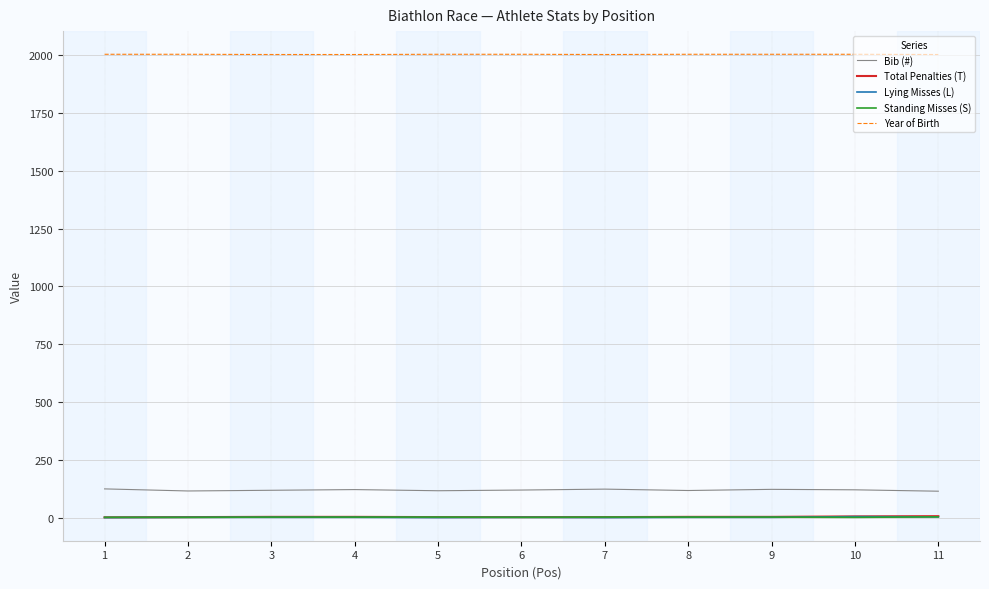

Is the value of Year of Birth at 11 greater than the value of Total Penalties (T) at 10?

Yes